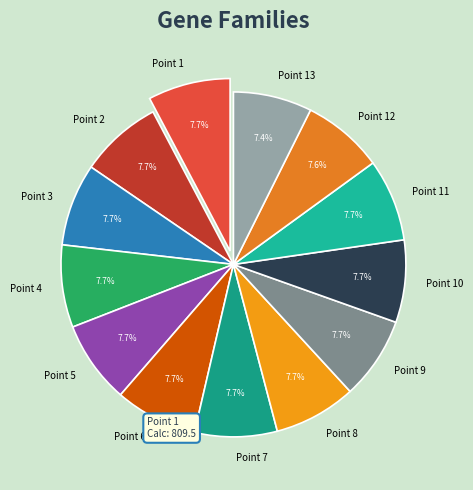

What percentage do Point 13 and Point 5 together represent?

15.1%